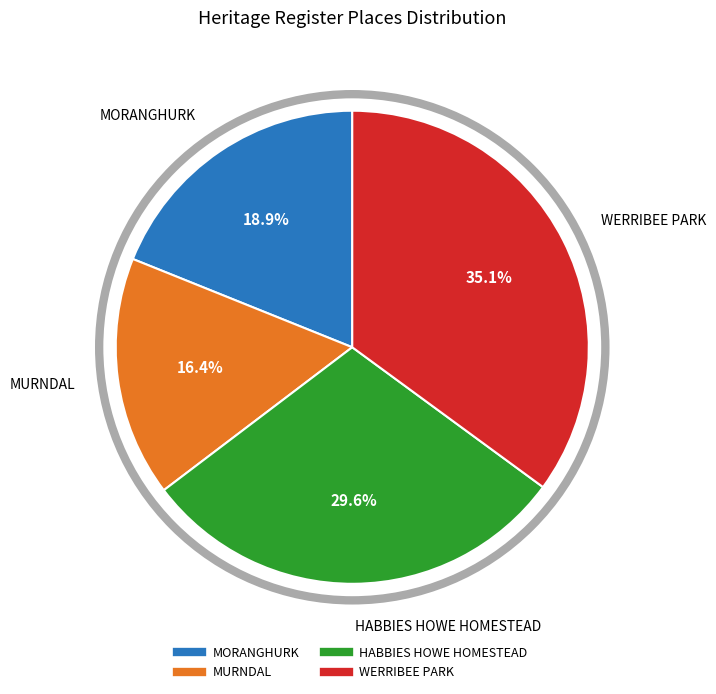

How much of the chart is everything except MORANGHURK?

81.1%